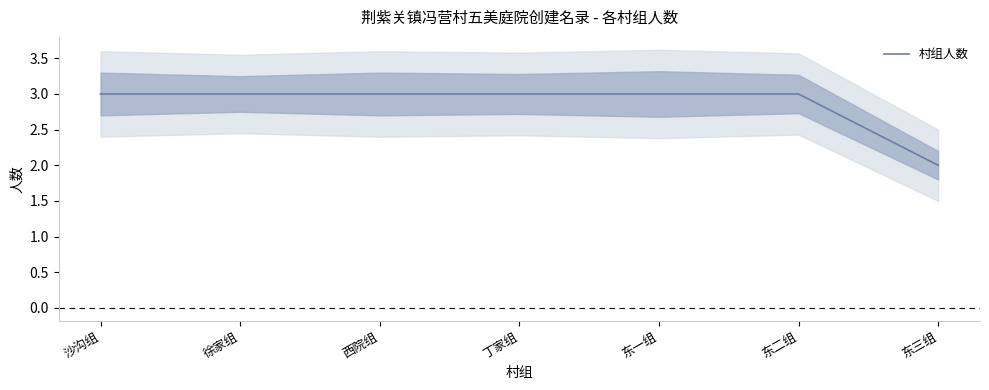

What is the sum of all values?

20